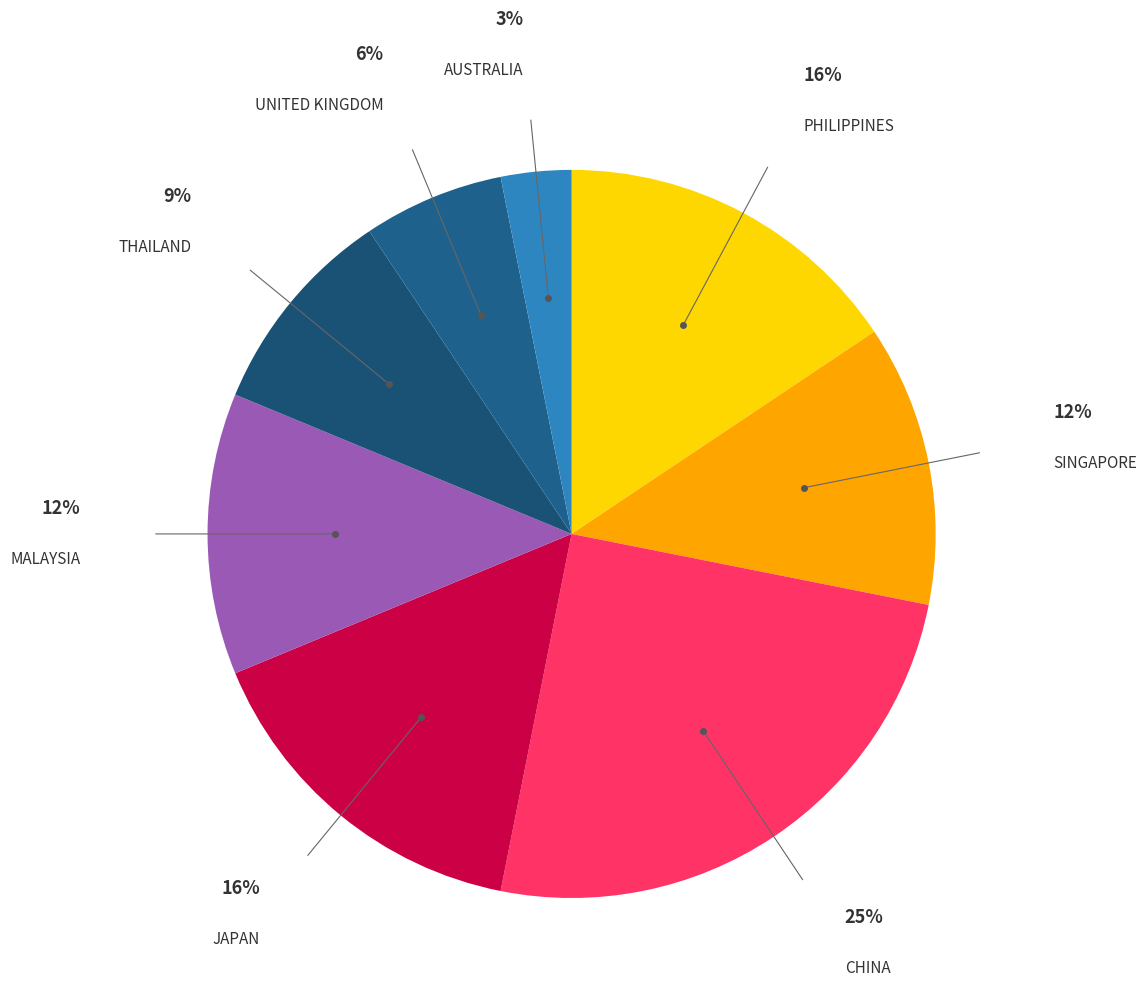

Combined, do THAILAND and JAPAN account for over 50%?

No